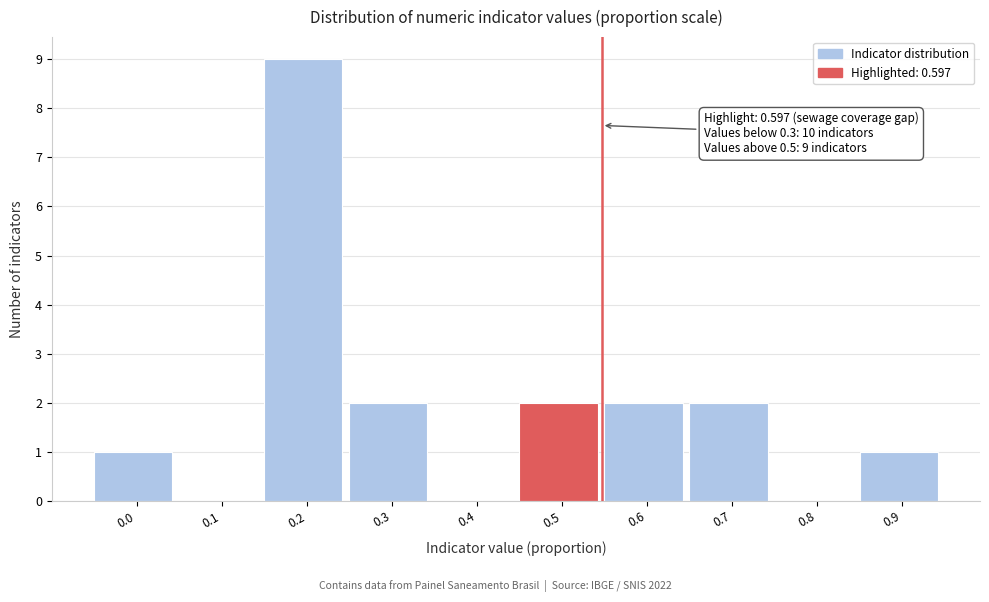

Reading right to left, extract all data points from this chart.

0.9=1	0.8=0	0.7=2	0.6=2	0.5=2	0.4=0	0.3=2	0.2=9	0.1=0	0.0=1